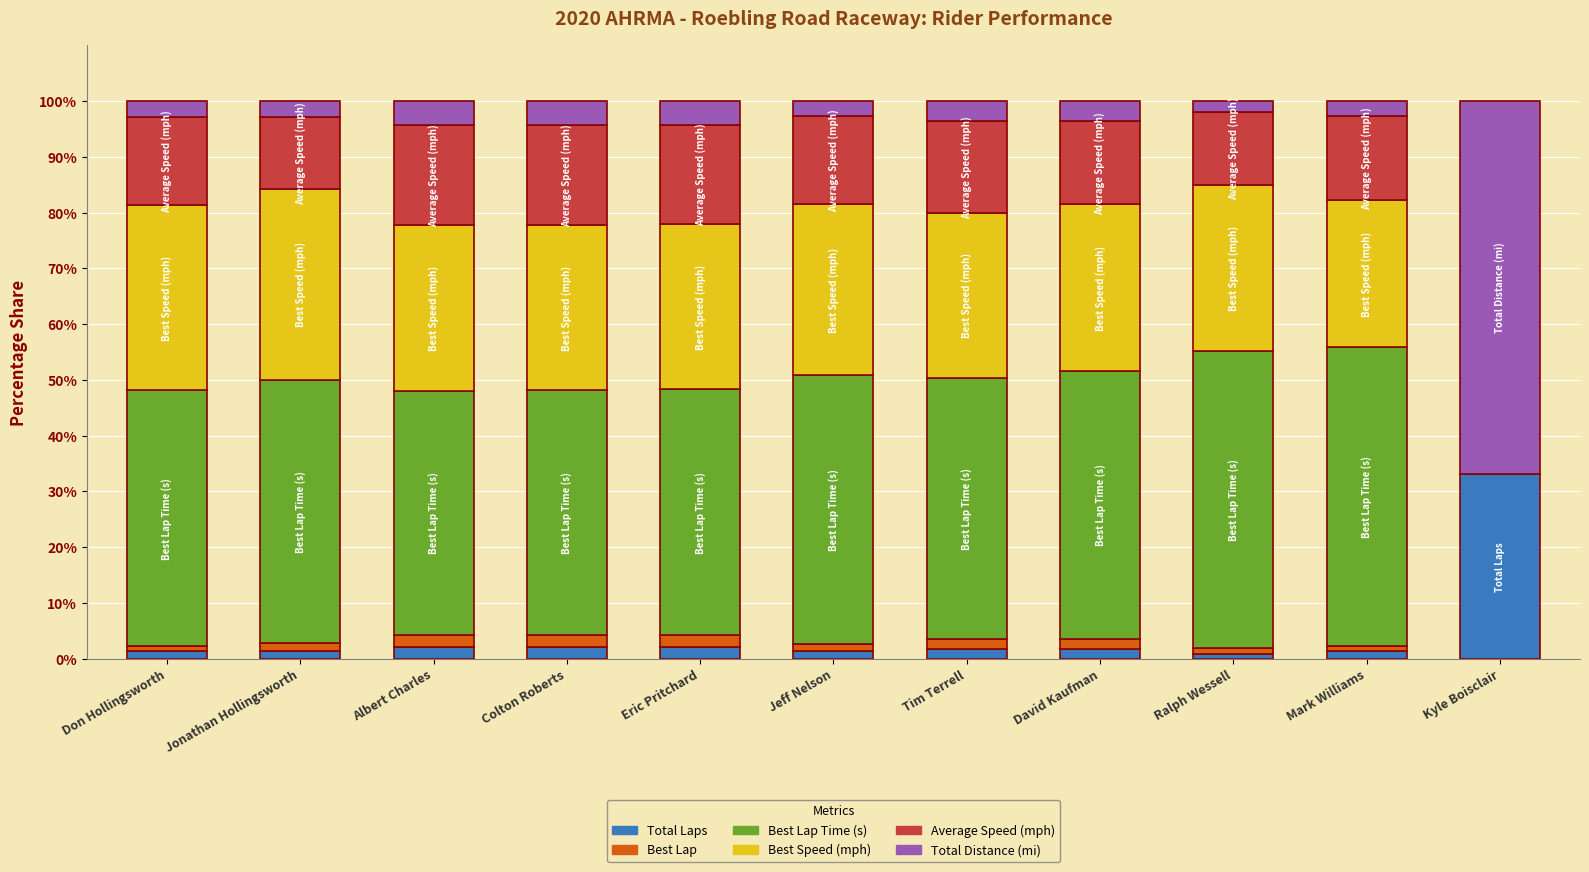

How many data points does each series have?

11